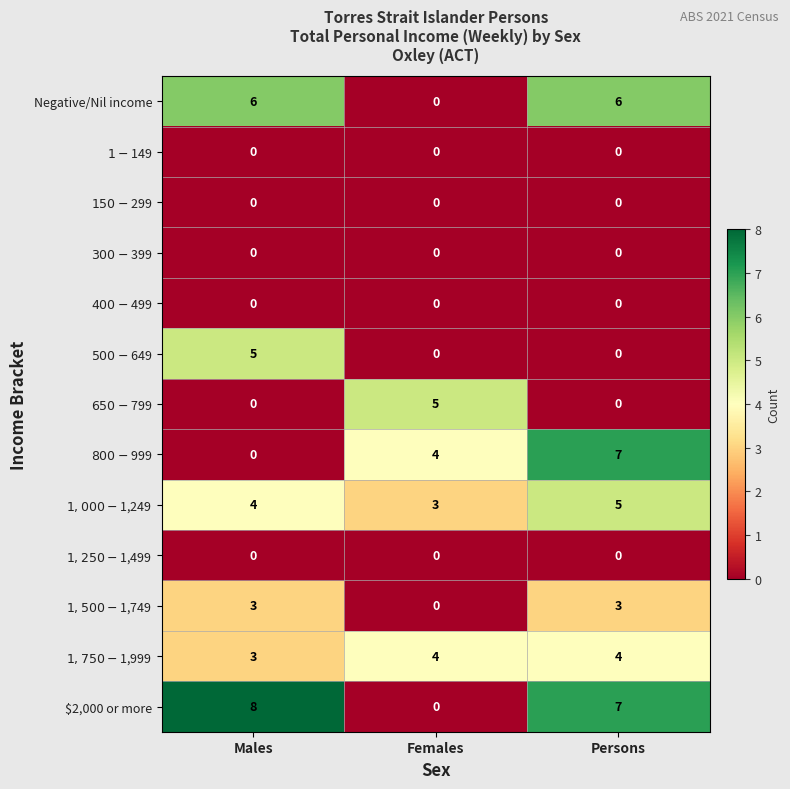

At which category does the chart reach its peak across all series?

Males